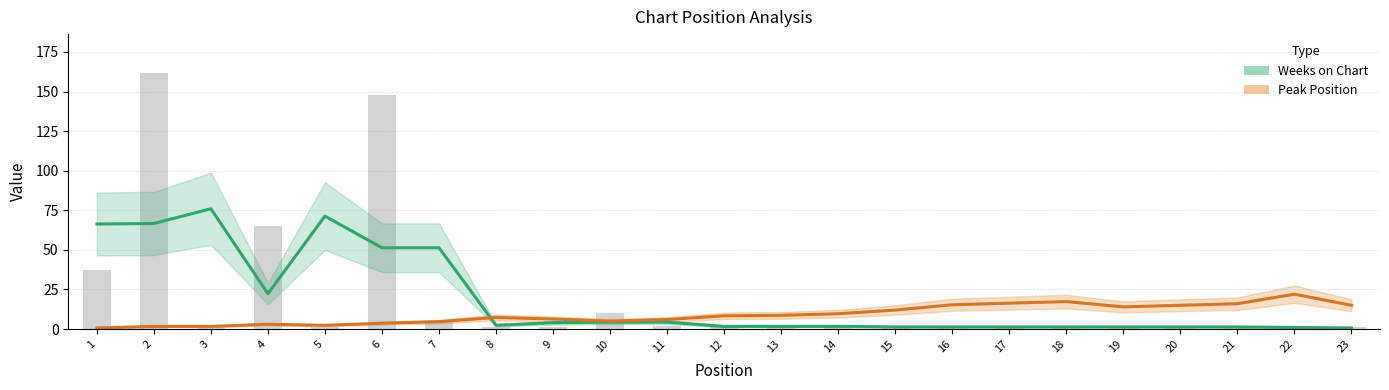

What is the difference between the maximum and second lowest values in the Weeks on Chart series?

75.0